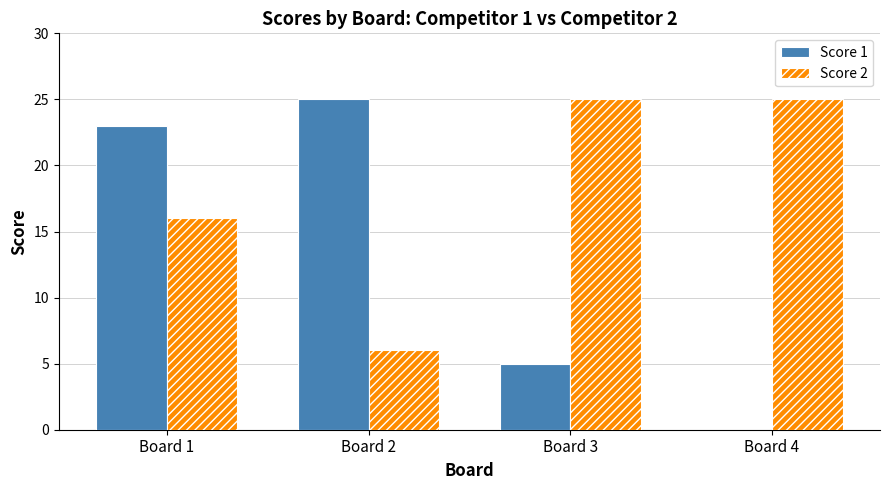

Is it true that Score 1 equals 0 at Board 4?

True